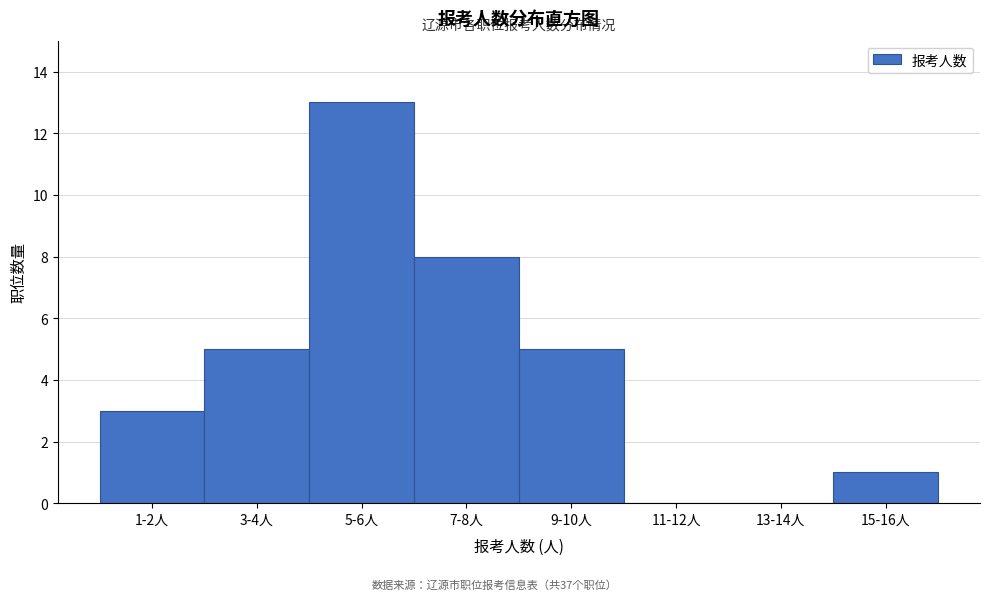

Reading left to right, what are all the values shown in this chart?

1-2人=3	3-4人=5	5-6人=13	7-8人=8	9-10人=5	11-12人=0	13-14人=0	15-16人=1